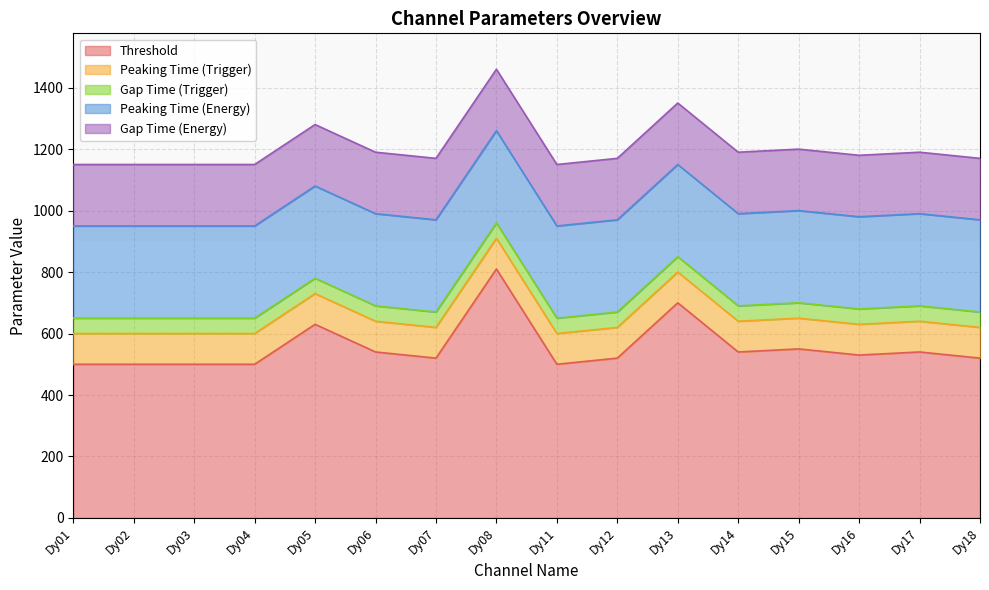

Count the number of categories in the chart.

16